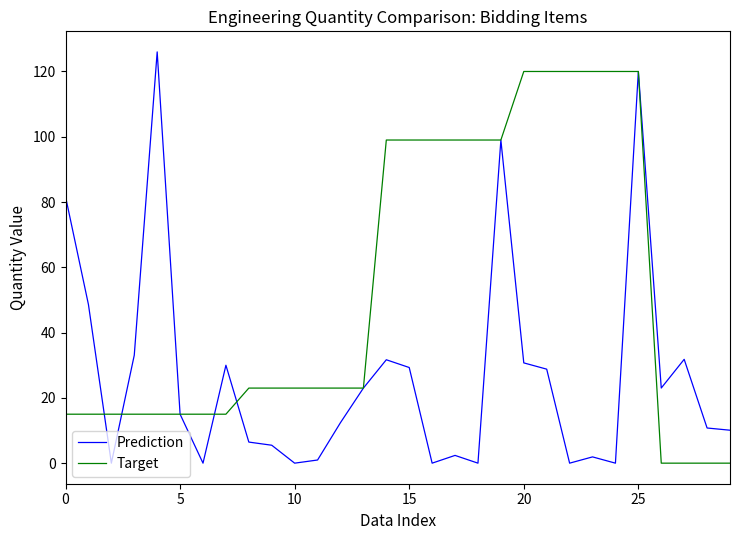

Which series has the largest total across all categories?

Target